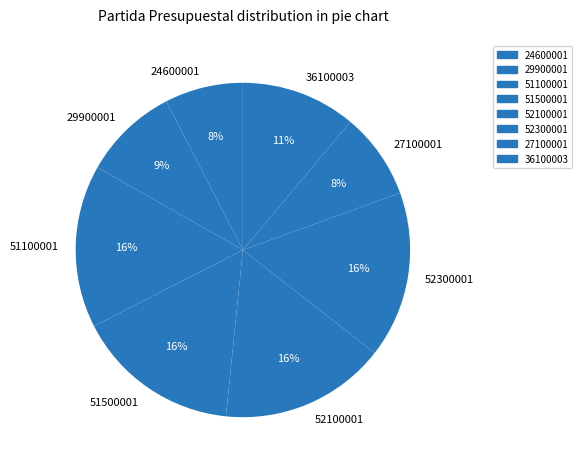

Which slice is the smallest?

24600001